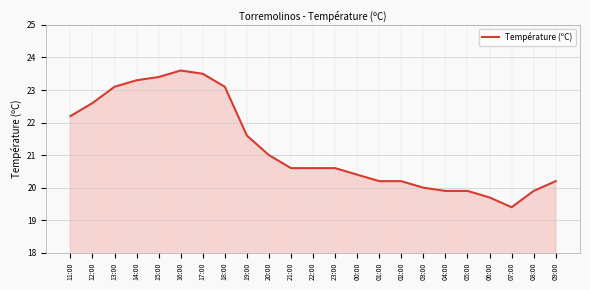

At which category does the chart reach its minimum across all series?

07:00